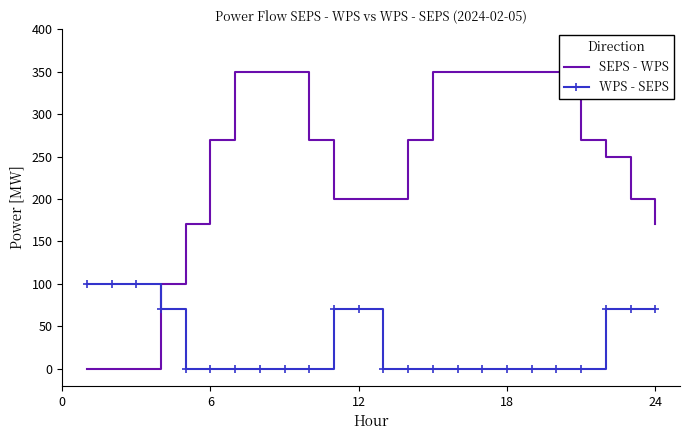

List the series in order of their overall mean, lowest first.

WPS - SEPS, SEPS - WPS